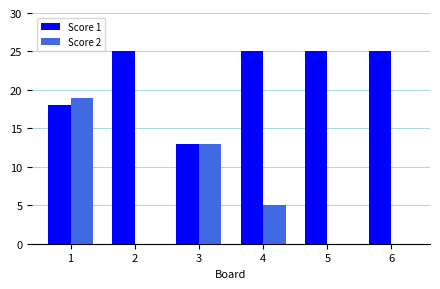

Which category has the highest value in the Score 2 series?

1